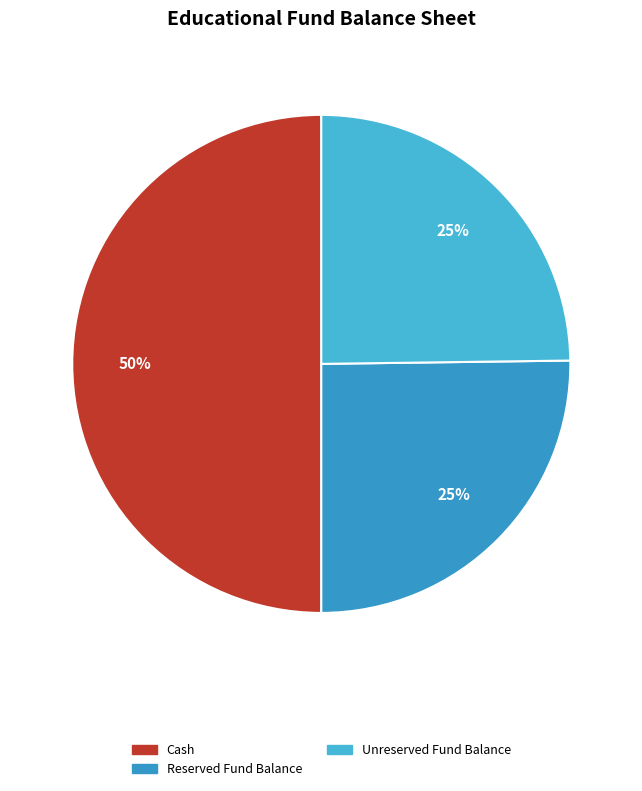

Count the number of slices in the pie.

3